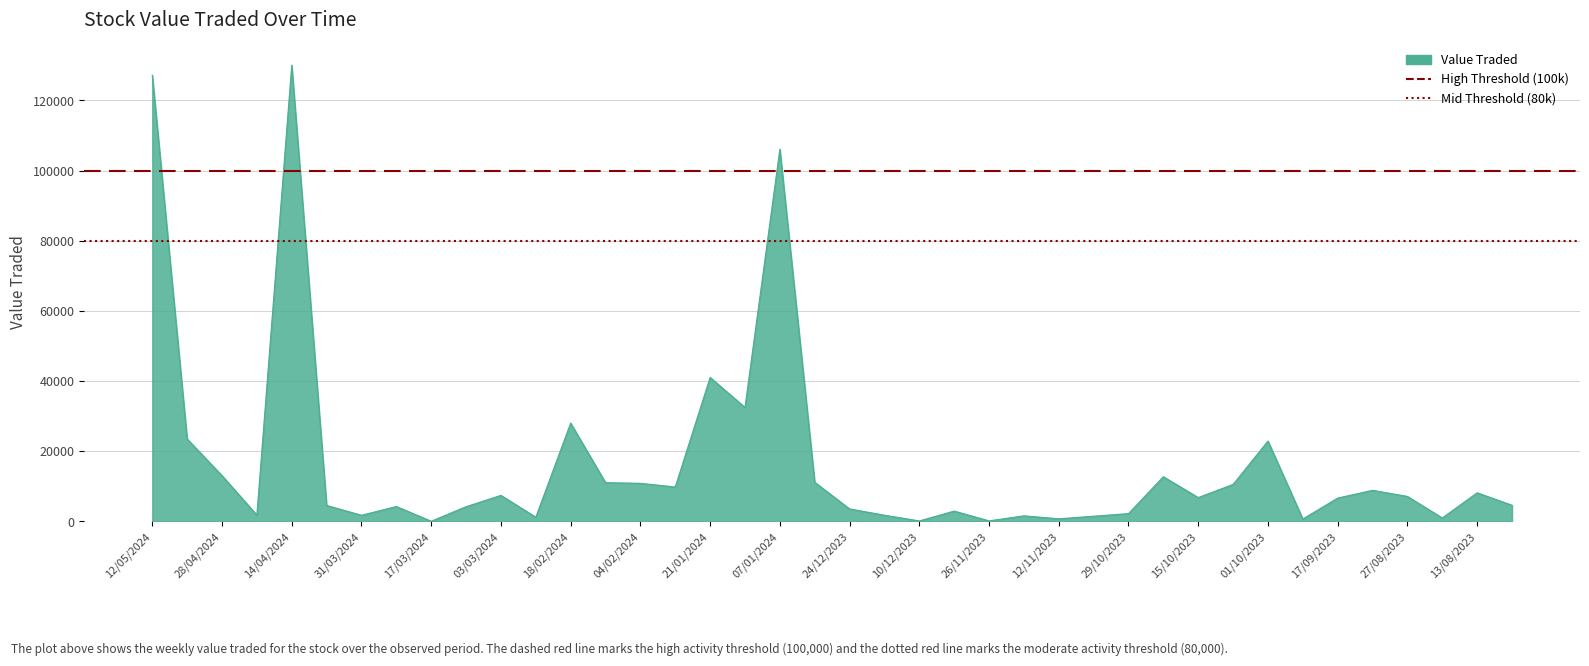

What is the maximum value shown in the chart?

130065